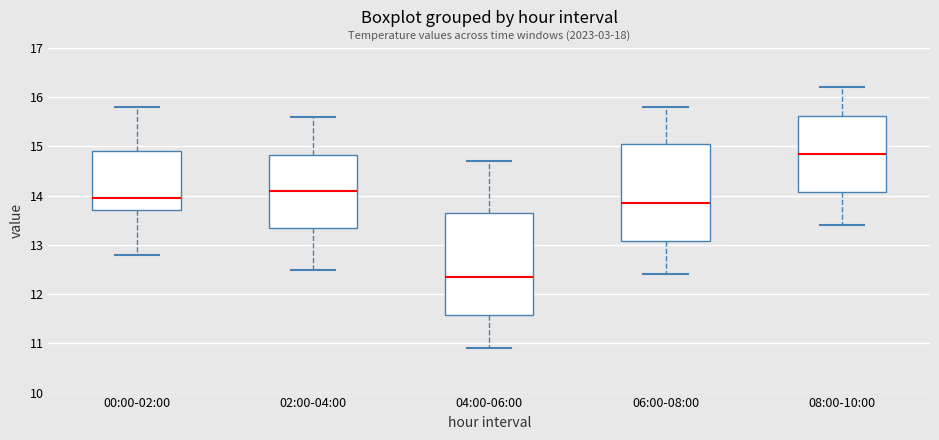

Reading left to right, transcribe this box plot: for each box, give where its median line is, the range the box spans, and where its two whiskers end, as read against the y-axis. The values are not printed on the chart, so give them approximately, as read against the axis.

00:00-02:00: median 14.0, box 13.7 to 14.9, whiskers 12.8 to 15.8
02:00-04:00: median 14.1, box 13.4 to 14.8, whiskers 12.5 to 15.6
04:00-06:00: median 12.4, box 11.6 to 13.7, whiskers 10.9 to 14.7
06:00-08:00: median 13.9, box 13.1 to 15.1, whiskers 12.4 to 15.8
08:00-10:00: median 14.9, box 14.1 to 15.6, whiskers 13.4 to 16.2